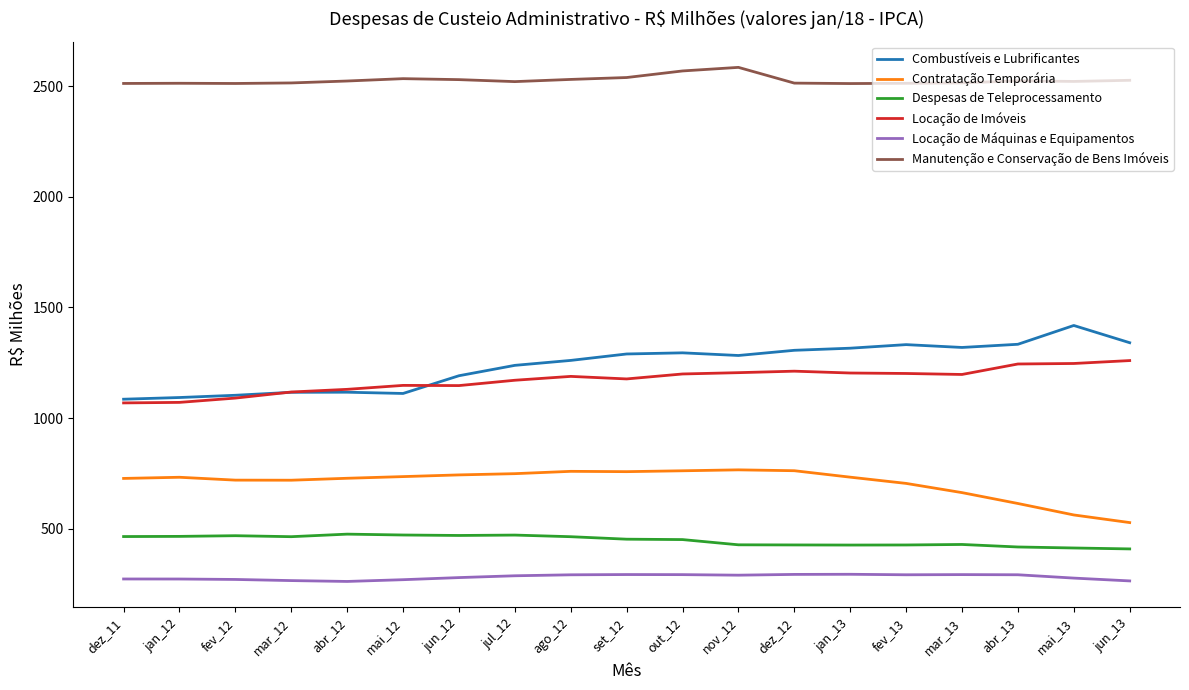

Is the value of Locação de Imóveis at mar_12 greater than the value of Manutenção e Conservação de Bens Imóveis at jun_12?

No